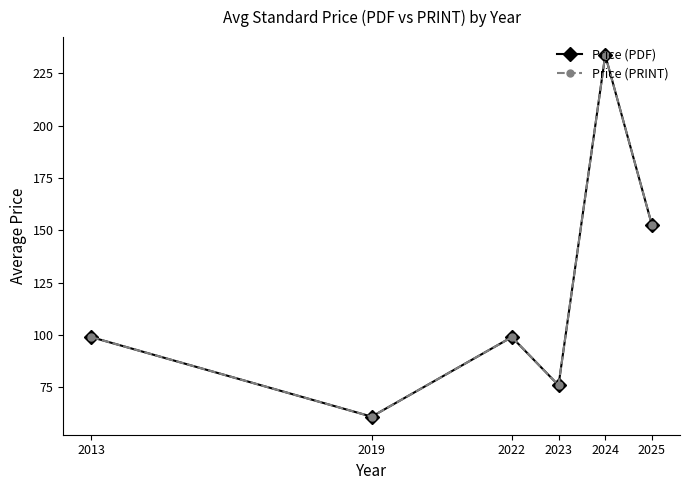

At how many categories does at least one series exceed 198?

1